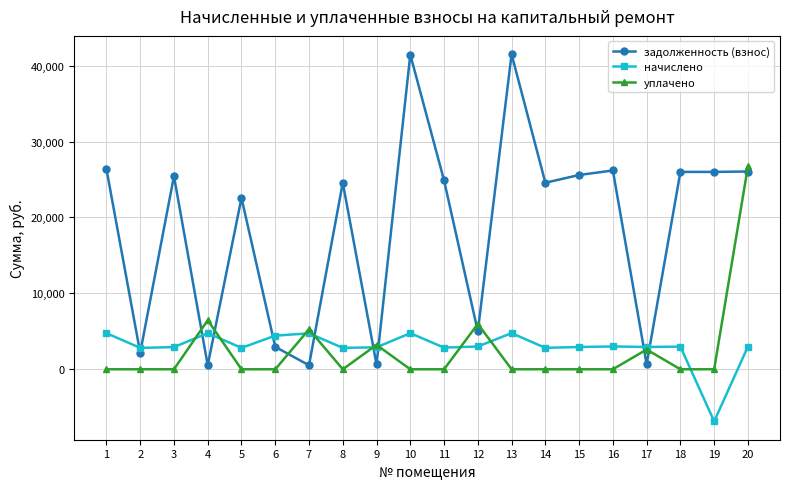

Is it true that уплачено equals 0.0 at 10?

True